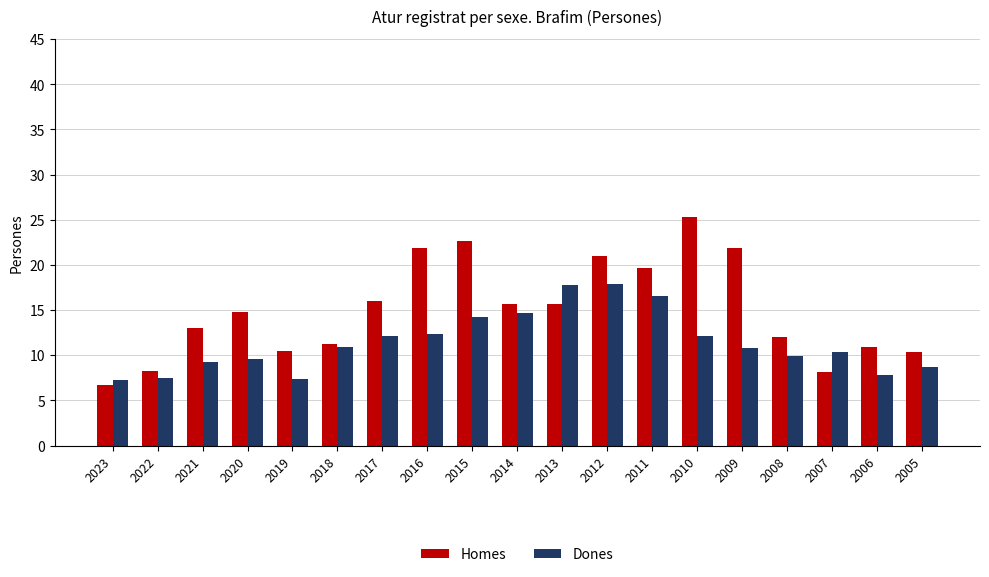

At which category does the chart reach its minimum across all series?

2023